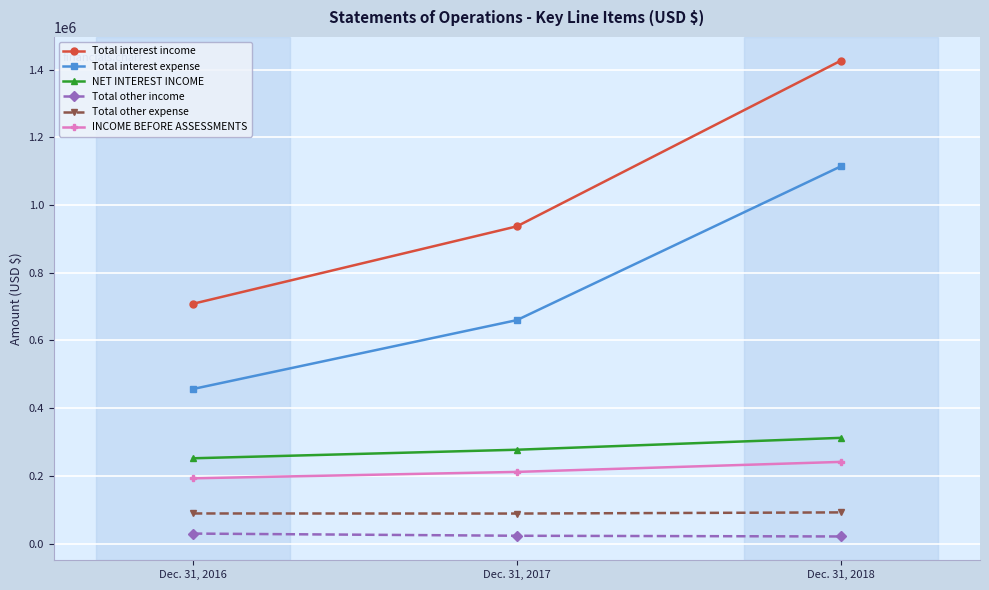

How many data points in Total other expense are less than 88746?

1